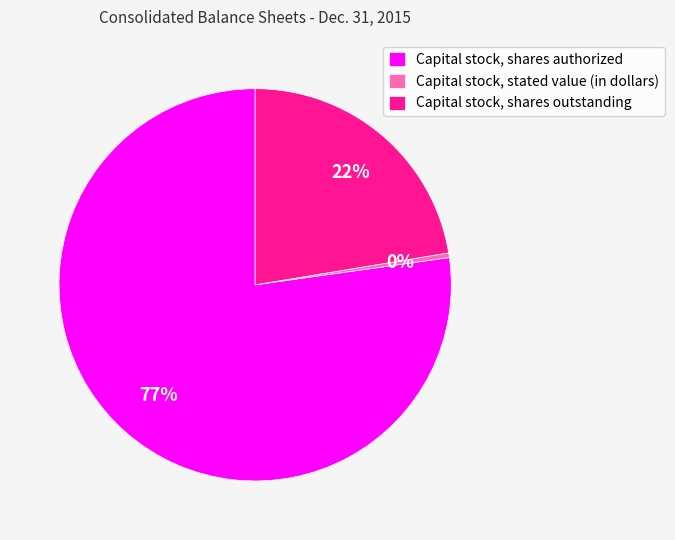

Count the number of slices in the pie.

3